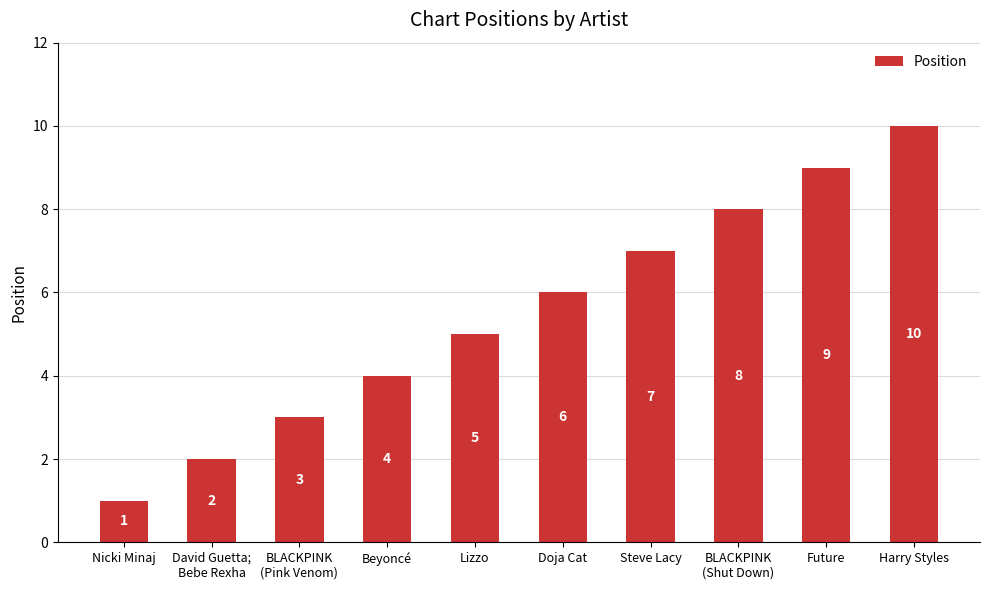

Which category has the lowest value across all series?

Nicki Minaj